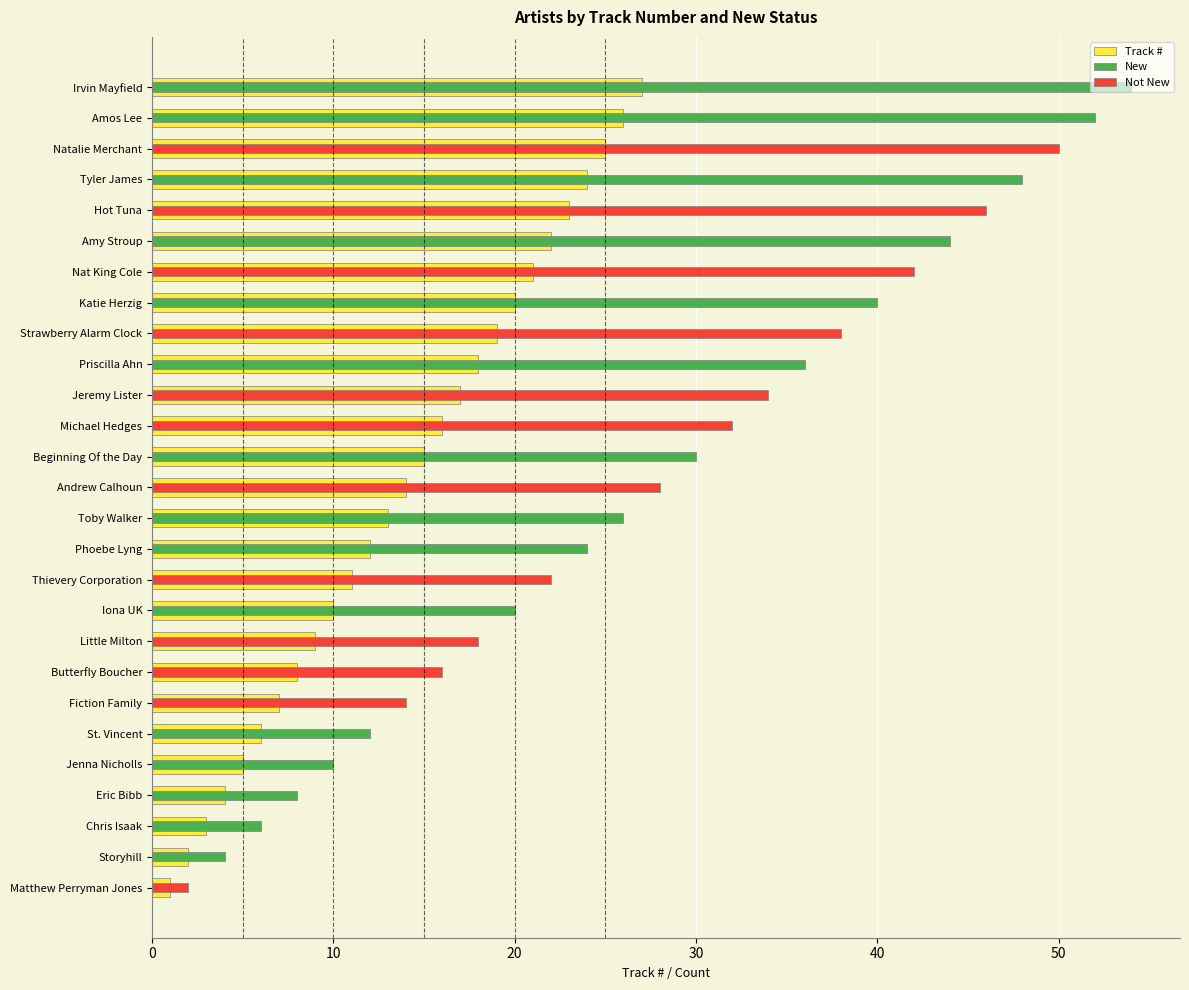

At how many categories does at least one series exceed 9?

23